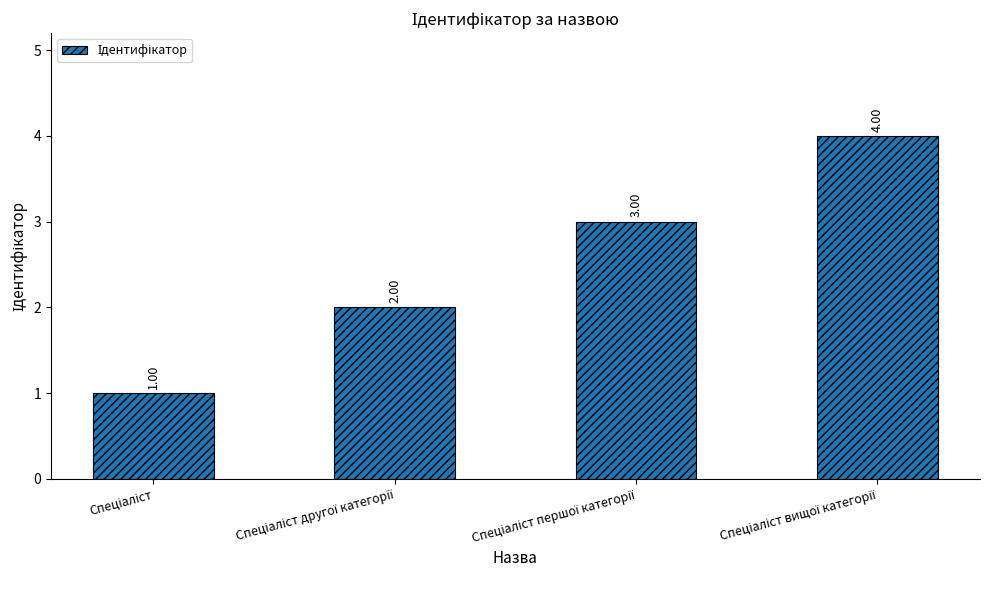

What is the difference between the maximum and minimum values?

3